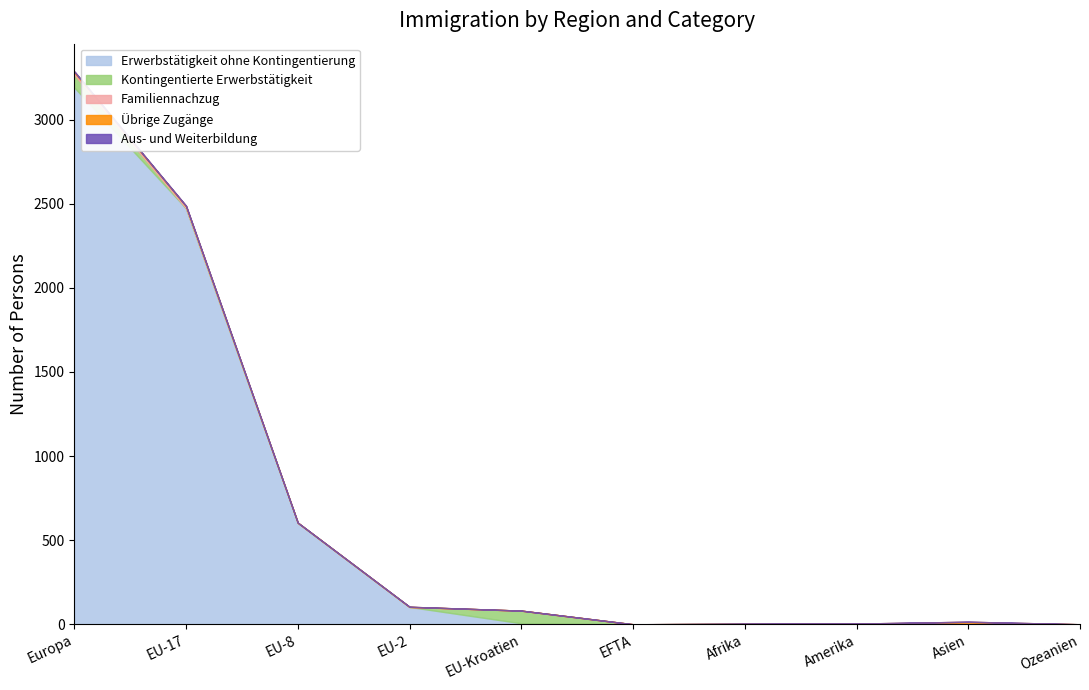

Between Afrika and Ozeanien, which series saw the biggest shift?

Erwerbstätigkeit ohne Kontingentierung